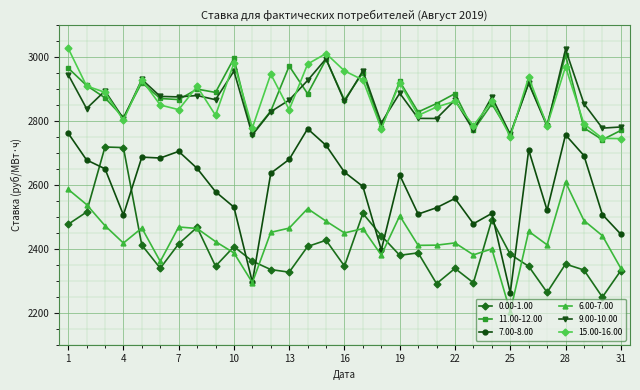

What is the maximum value for 6.00-7.00?

2608.1